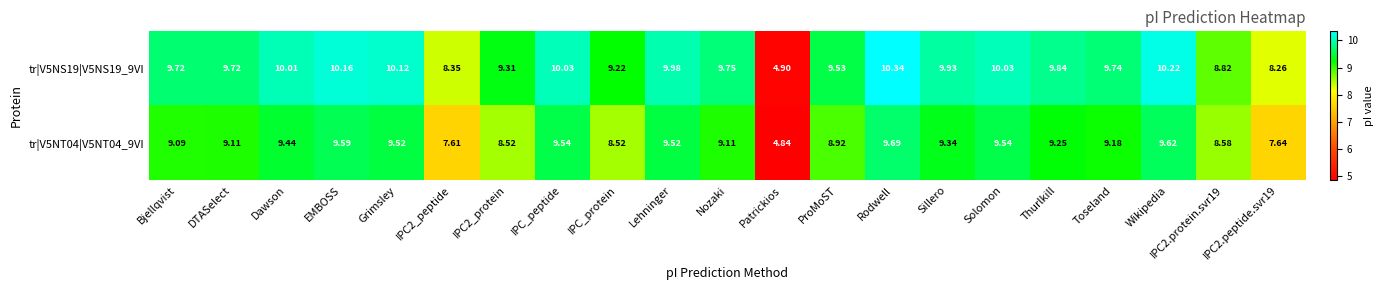

Is the value of tr|V5NT04|V5NT04_9VI at Bjellqvist greater than the value of tr|V5NS19|V5NS19_9VI at EMBOSS?

No